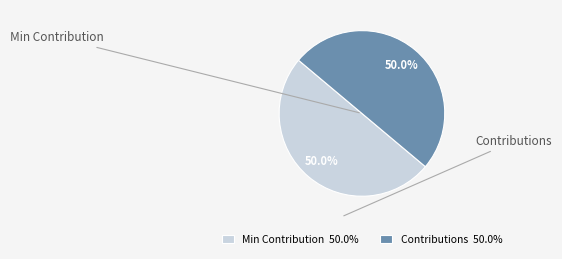

Combined, what portion of the pie is Min Contribution 50.0% and Contributions 50.0%?

100.0%